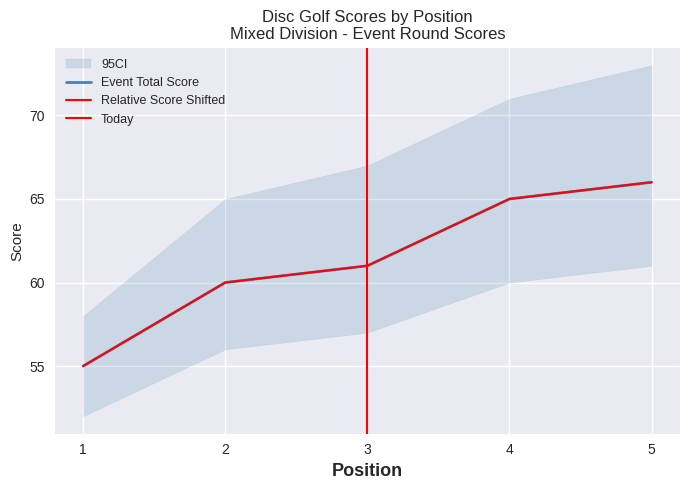

Which label corresponds to the largest value in the chart?

5